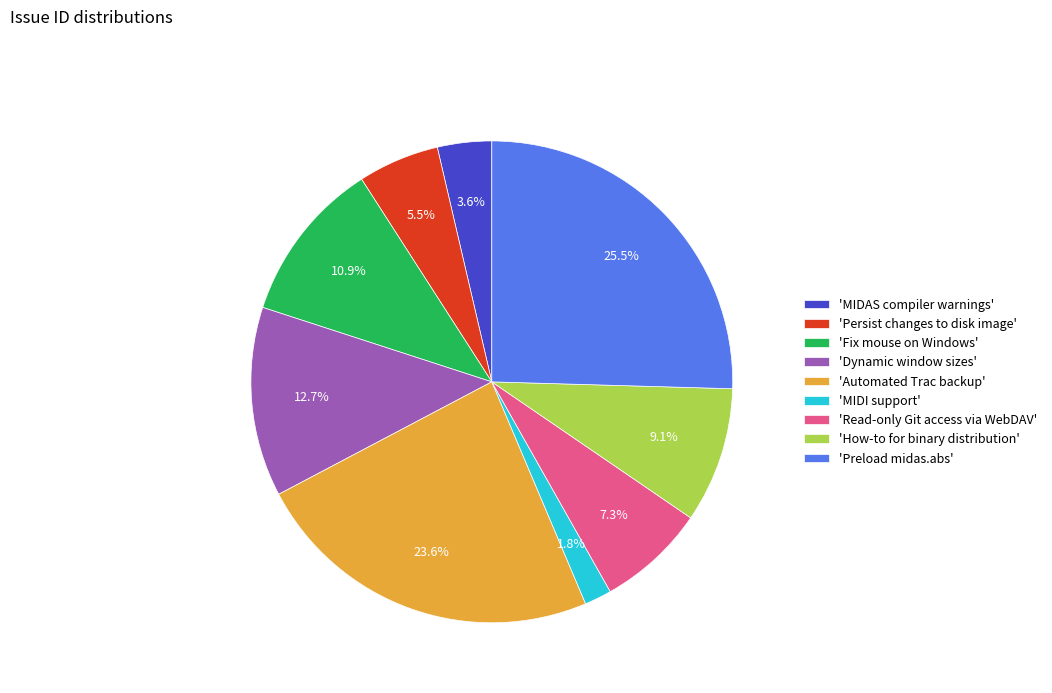

Between 'Fix mouse on Windows' and 'MIDI support', which is larger?

'Fix mouse on Windows'